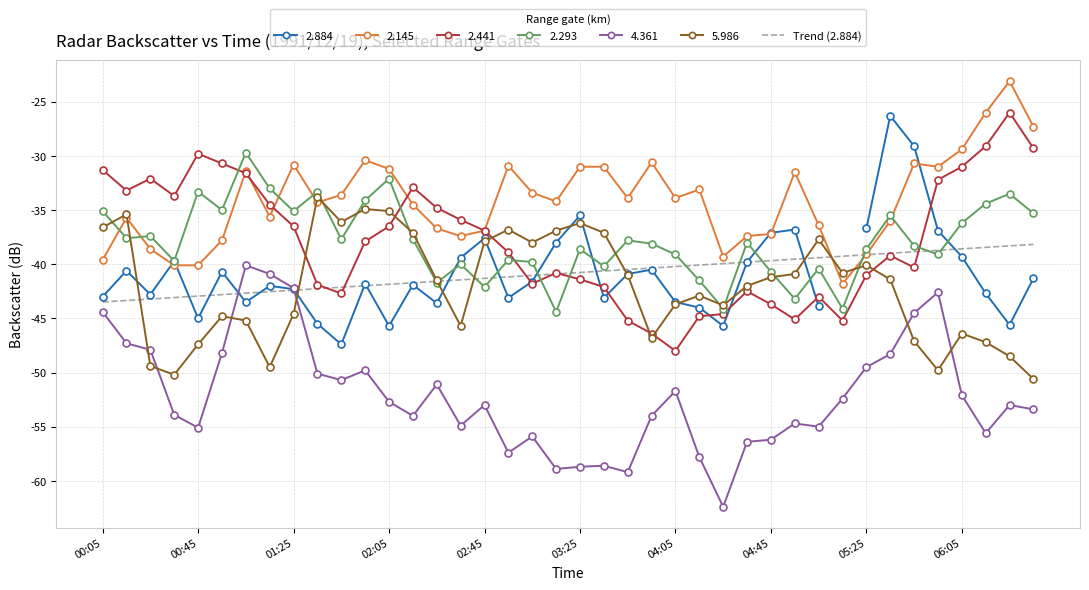

What is the spread (max minus min) of values at 1991/12/19 04:15?

24.7